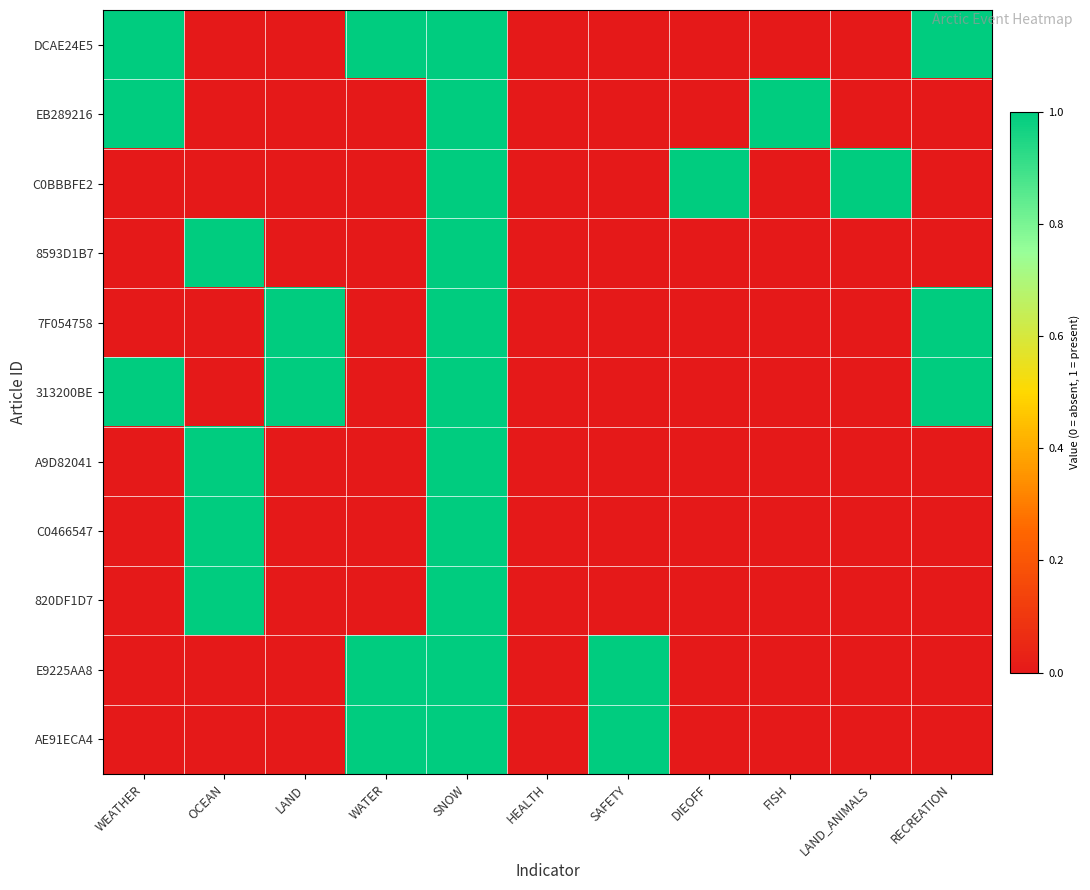

What is the total value across all series at OCEAN?

4